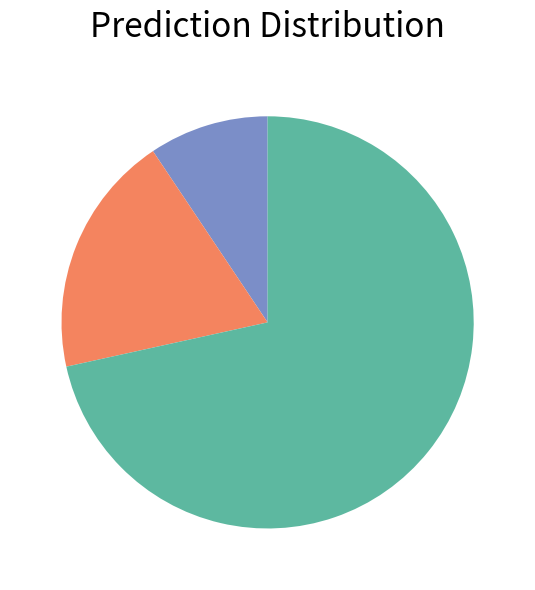

Is there a majority slice in this chart?

Yes